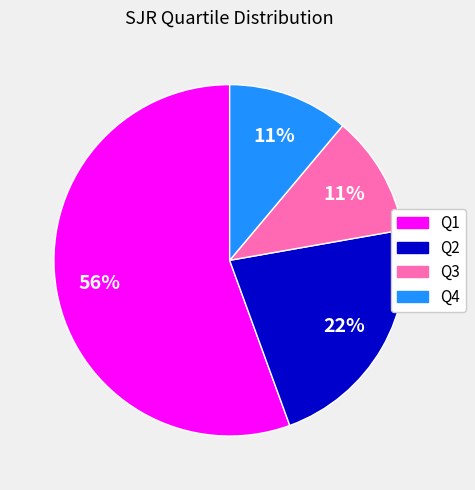

What is the ratio of the value at Q1 to the value at Q2?

2.5